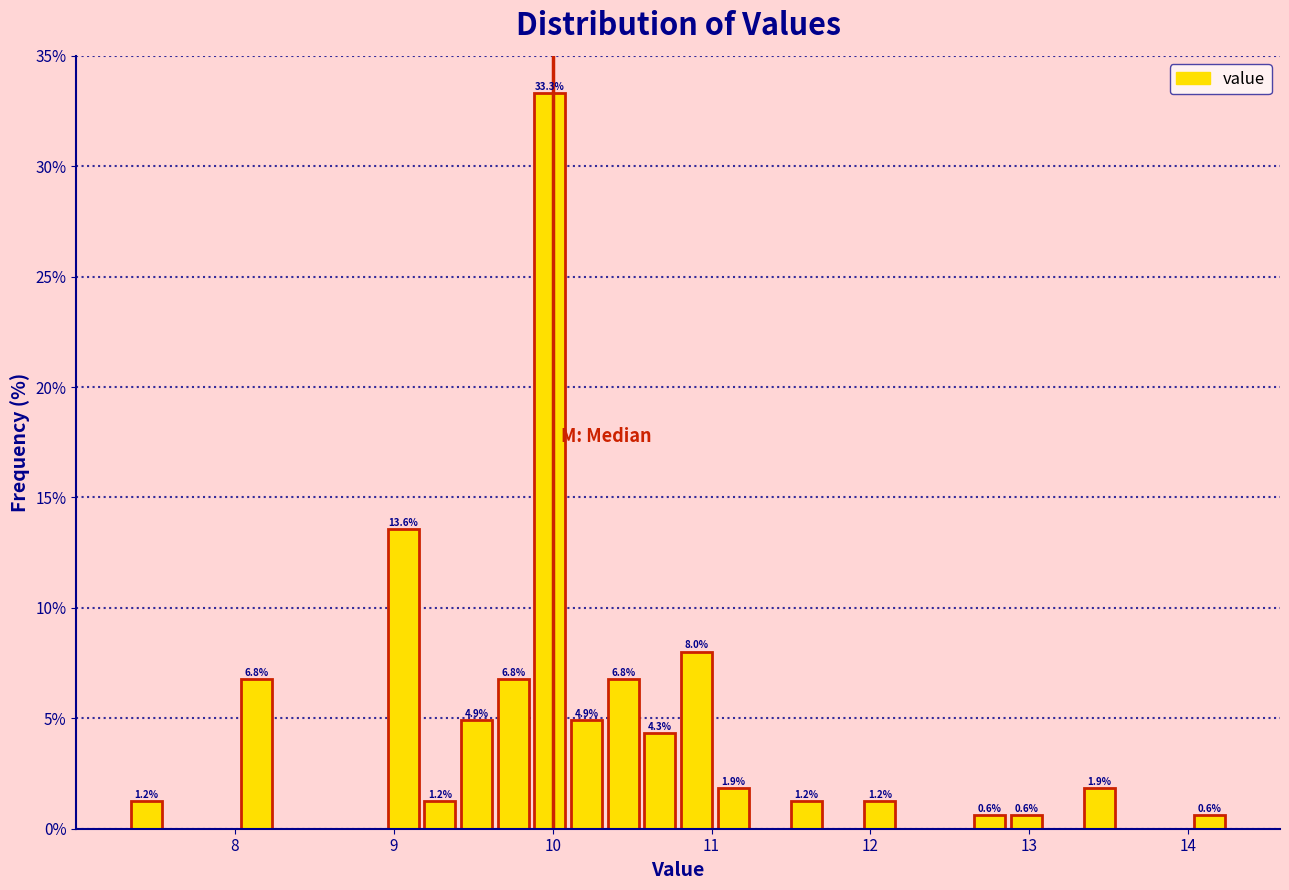

Read against the x-axis, roughly where is the centre of the tallest bar?

10.0